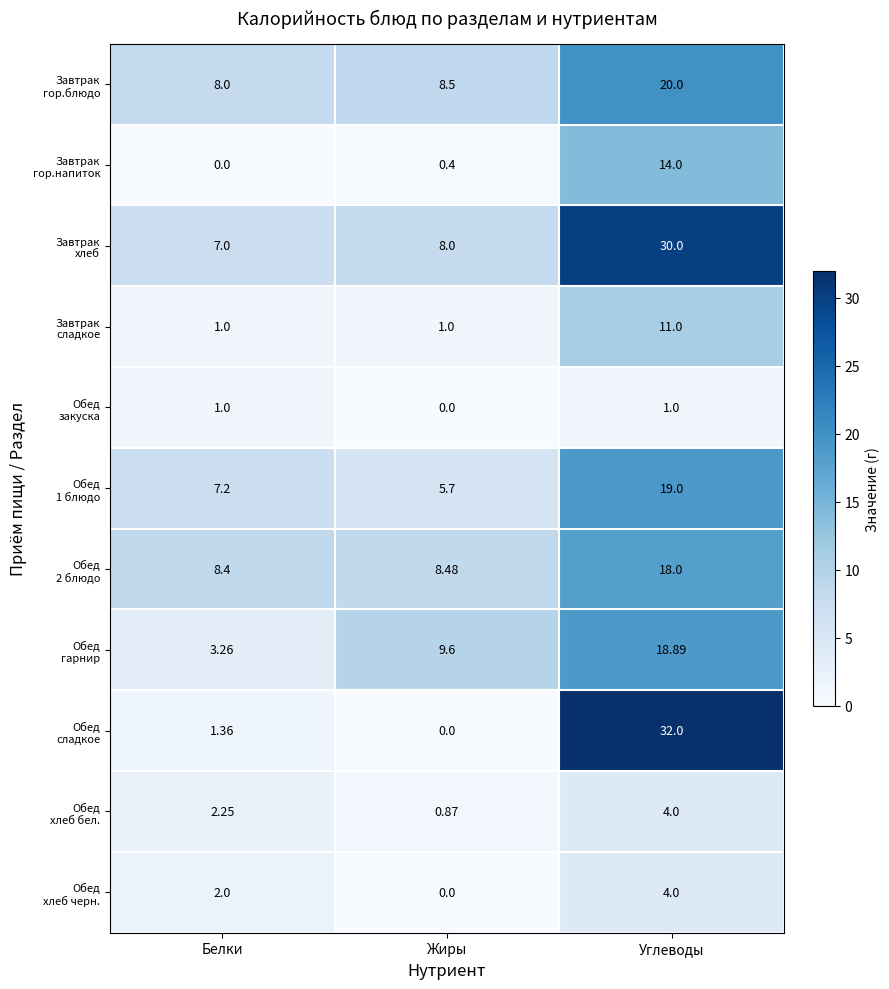

At which category is the sum across all series the highest?

Углеводы